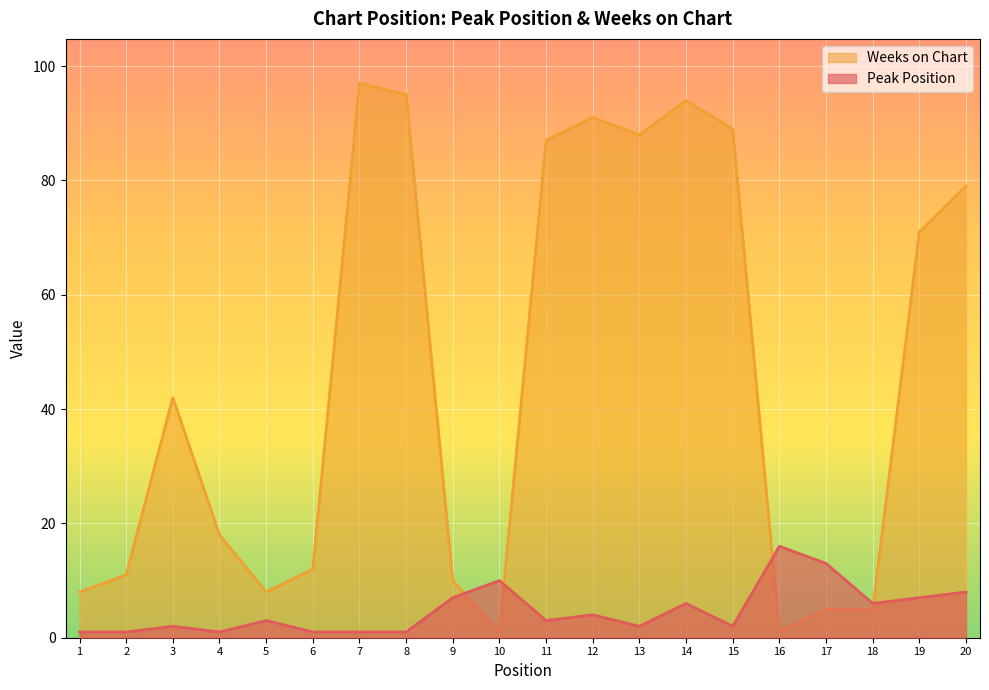

What is the highest value of the Peak Position series?

16